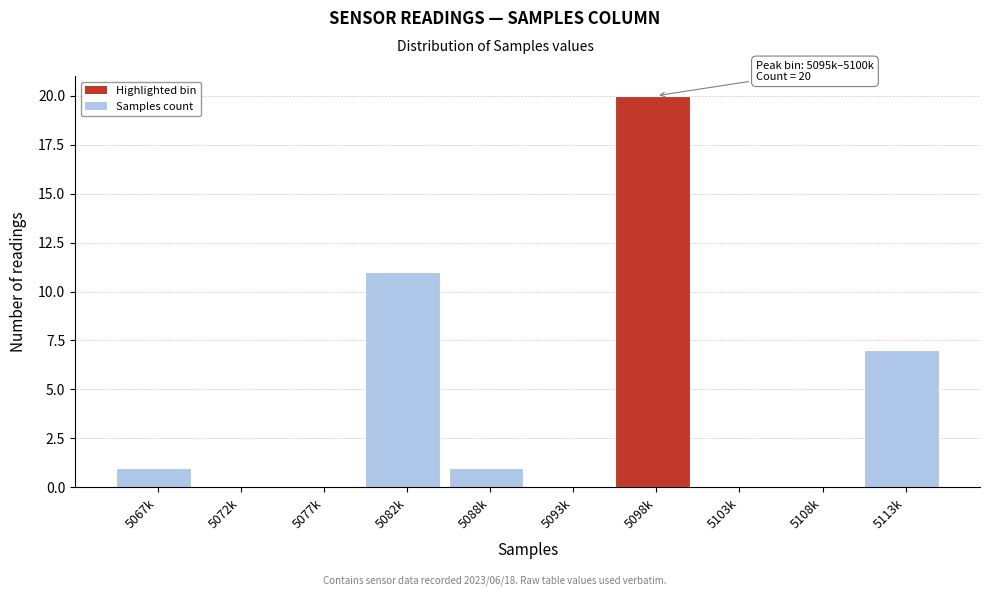

Reading left to right, transcribe all the data shown in this chart.

5067k=1	5072k=0	5077k=0	5082k=11	5088k=1	5093k=0	5098k=20	5103k=0	5108k=0	5113k=7